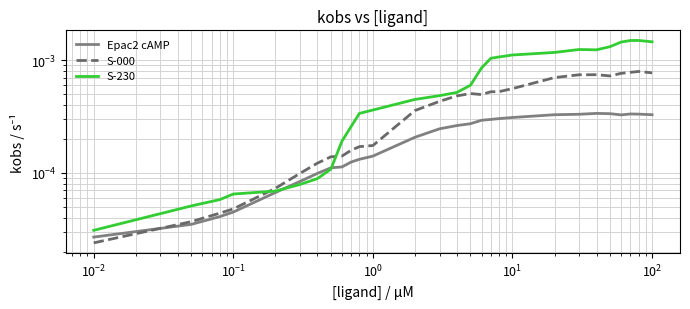

In Epac2 cAMP, how many points are lower than both neighbors (excluding endpoints)?

1